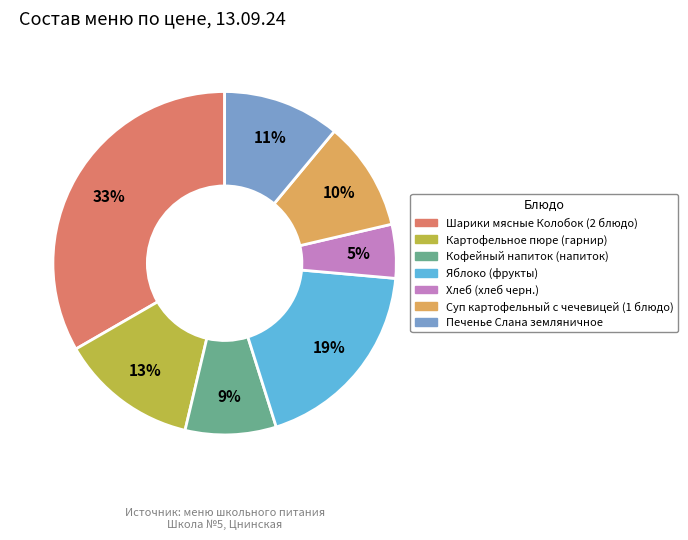

Rank the categories by value from highest to lowest.

Шарики мясные Колобок (2 блюдо), Яблоко (фрукты), Картофельное пюре (гарнир), Печенье Слана земляничное, Суп картофельный с чечевицей (1 блюдо), Кофейный напиток (напиток), Хлеб (хлеб черн.)